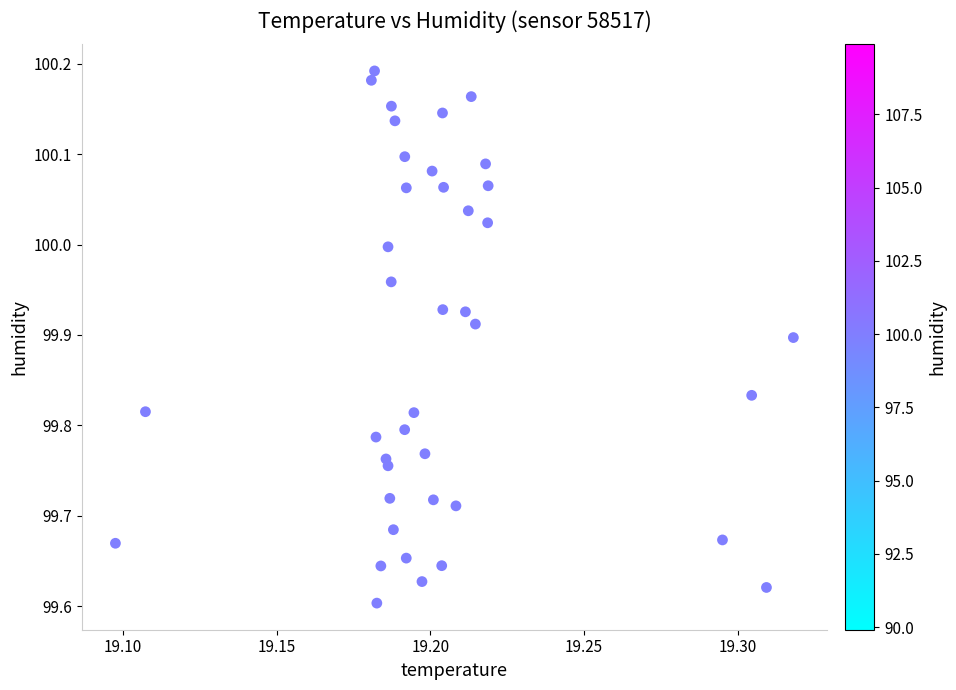

What is the range of Y values (max minus min)?

0.6